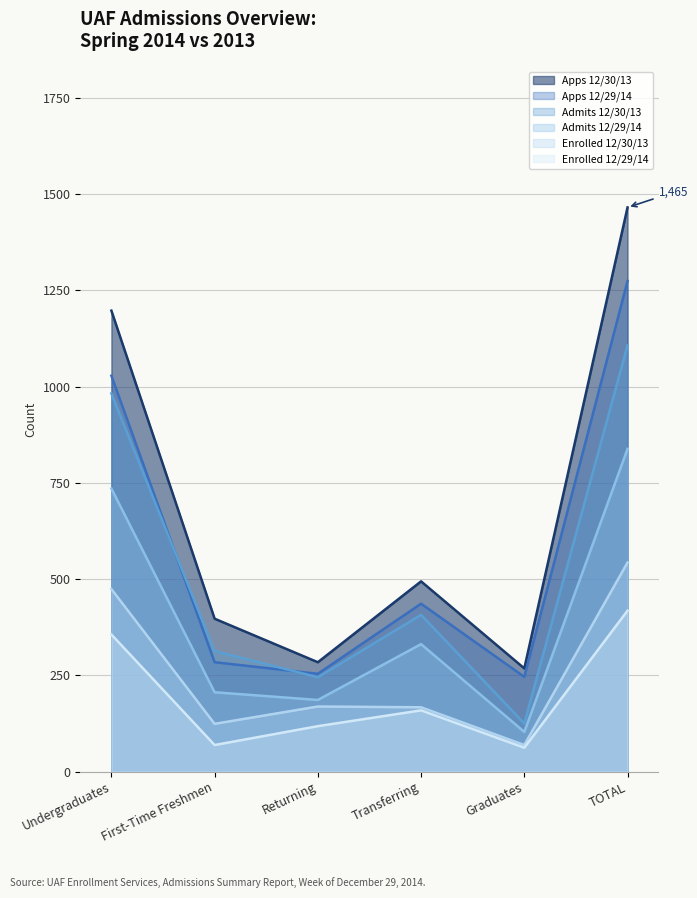

Reading left to right, what are all the values shown in this chart?

Apps 12/30/13: Undergraduates=1197	First-Time Freshmen=397	Returning=284	Transferring=494	Graduates=268	TOTAL=1465
Apps 12/29/14: Undergraduates=1028	First-Time Freshmen=284	Returning=254	Transferring=436	Graduates=246	TOTAL=1274
Admits 12/30/13: Undergraduates=982	First-Time Freshmen=313	Returning=245	Transferring=407	Graduates=125	TOTAL=1107
Admits 12/29/14: Undergraduates=735	First-Time Freshmen=206	Returning=186	Transferring=331	Graduates=103	TOTAL=838
Enrolled 12/30/13: Undergraduates=474	First-Time Freshmen=124	Returning=169	Transferring=167	Graduates=69	TOTAL=543
Enrolled 12/29/14: Undergraduates=356	First-Time Freshmen=69	Returning=118	Transferring=159	Graduates=62	TOTAL=418